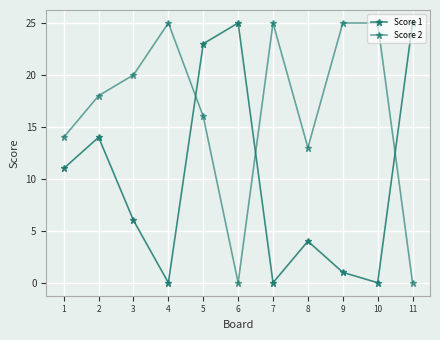

Which category has the highest value in the Score 2 series?

4